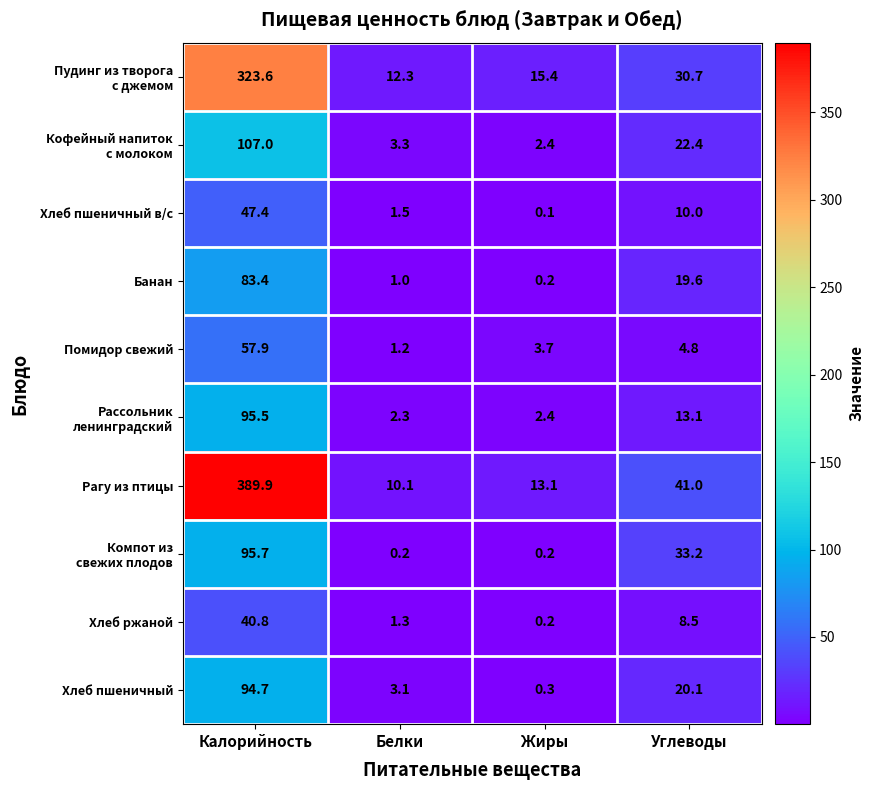

The value of Хлеб ржаной at Белки is 1.3. True or false?

True